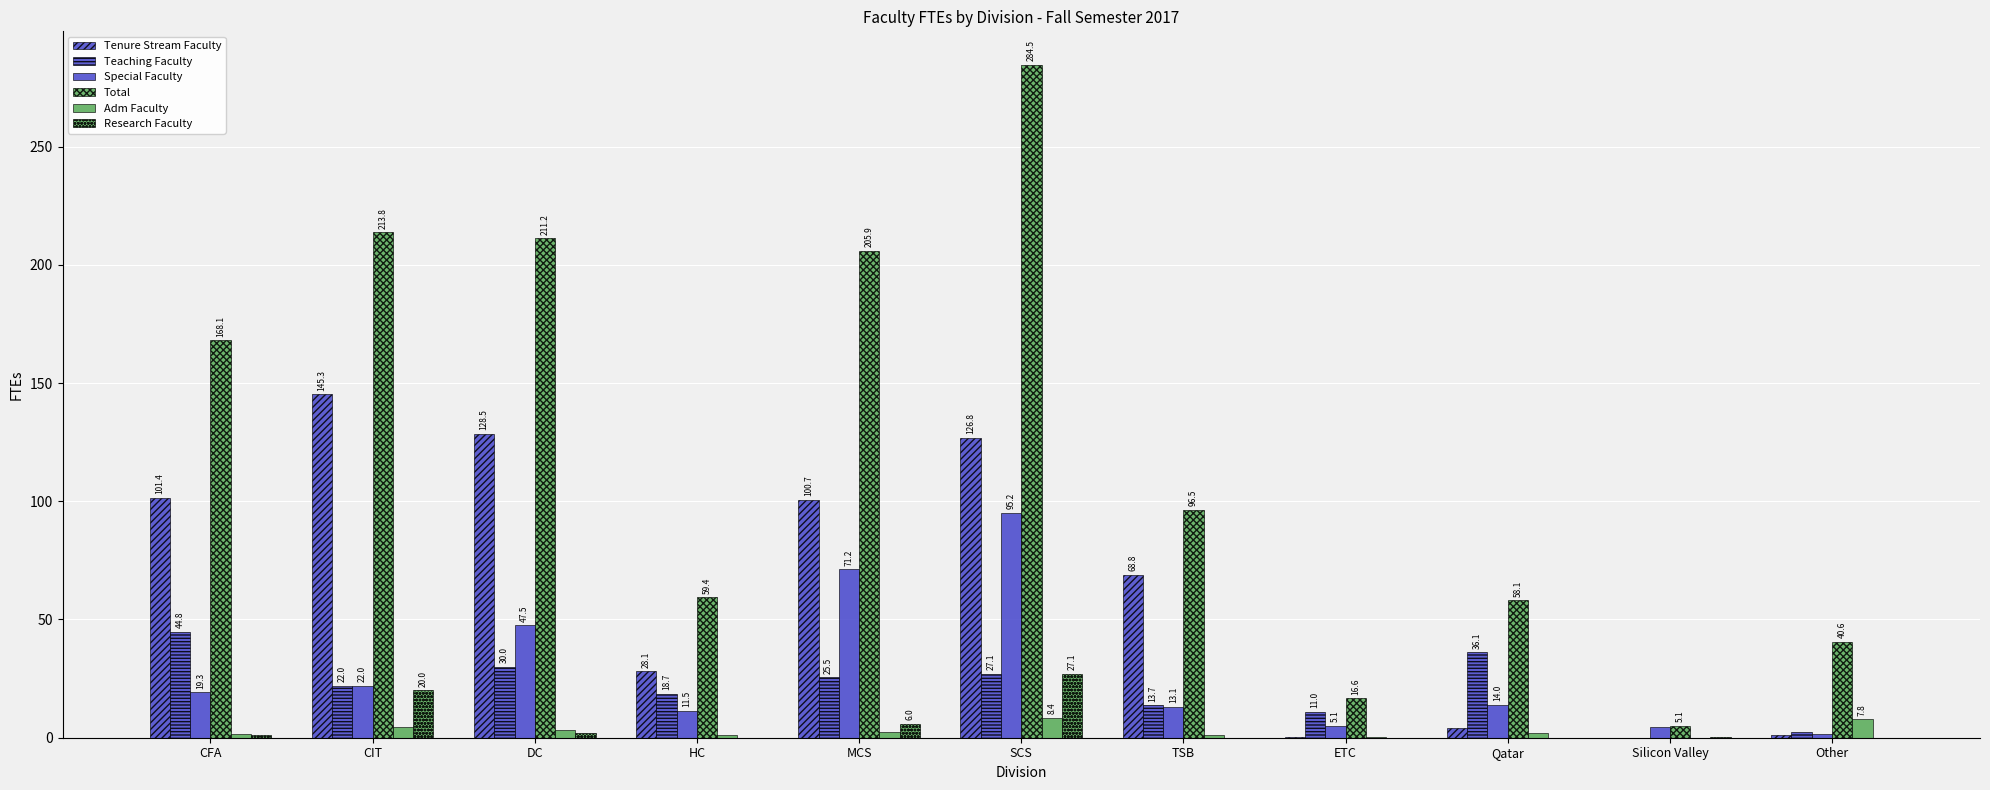

Which series has the widest spread of values?

Total